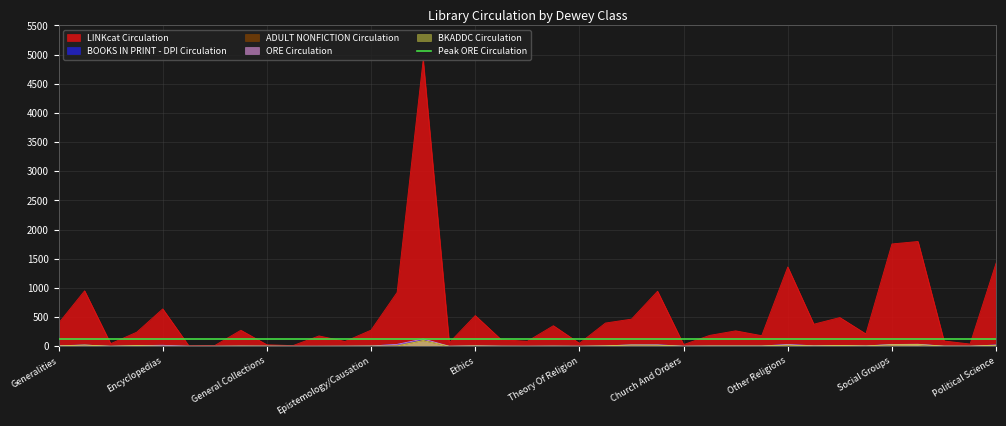

What position from the right is Journalism?

30